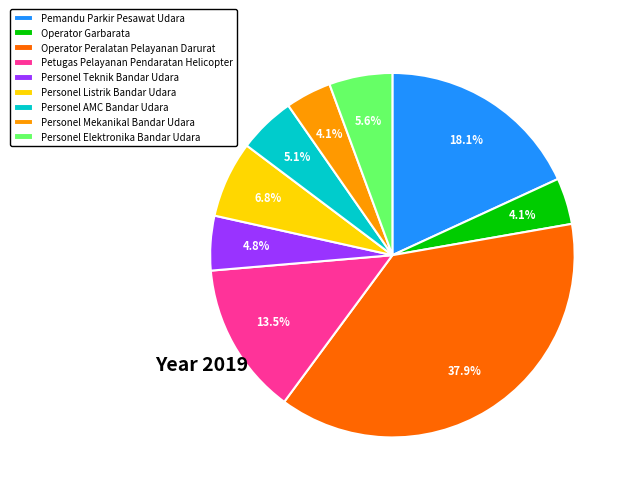

What percentage is NOT represented by Personel Teknik Bandar Udara?

95.2%